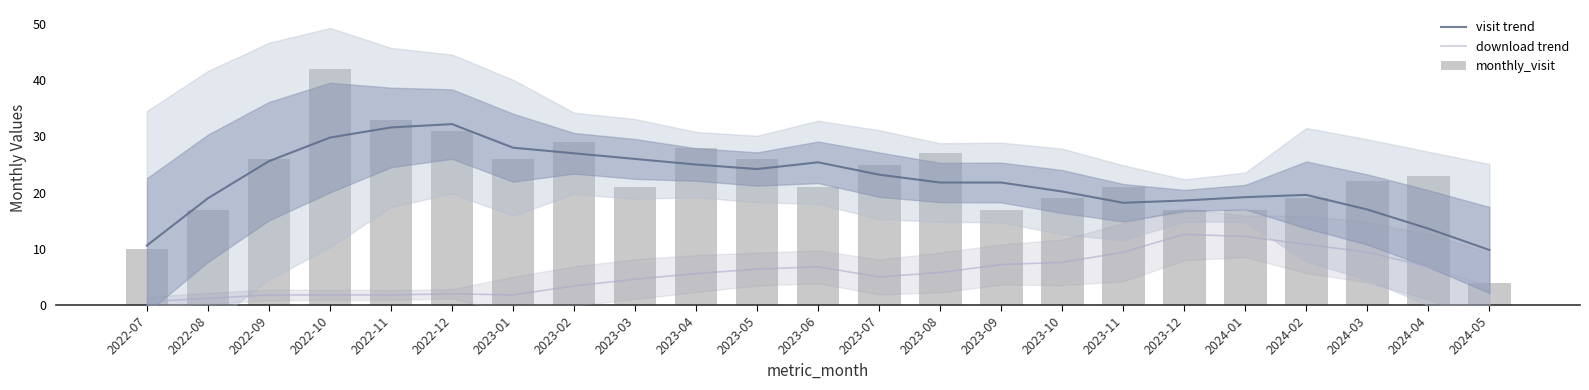

The visit trend series shows 31.6 at 2022-11. True or false?

True